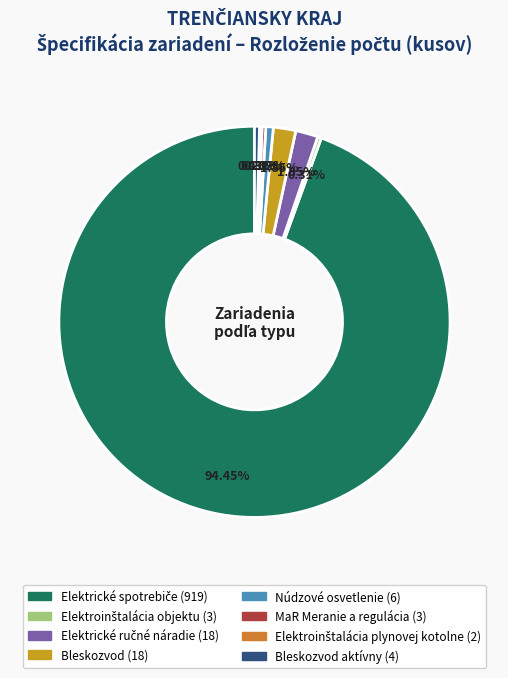

Count the number of slices in the pie.

8